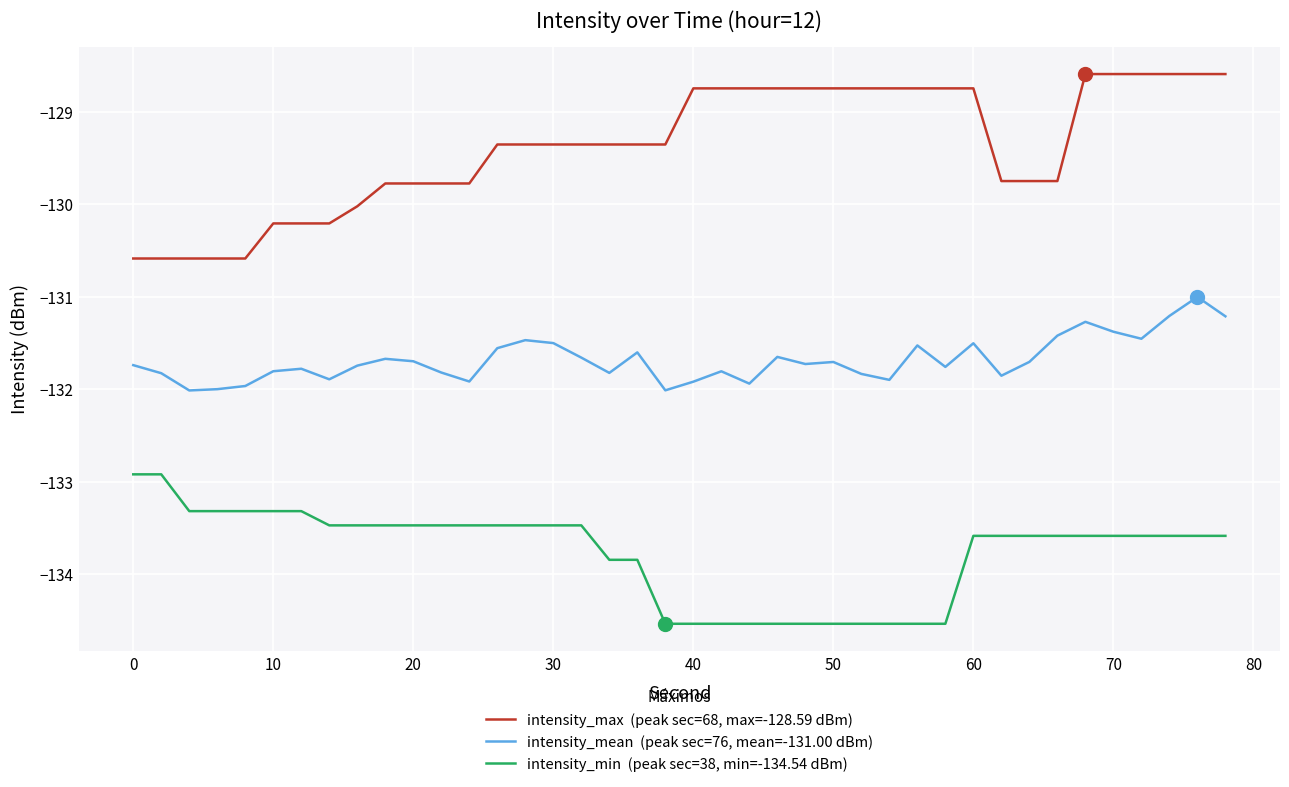

What is the maximum value shown in the chart?

-128.6